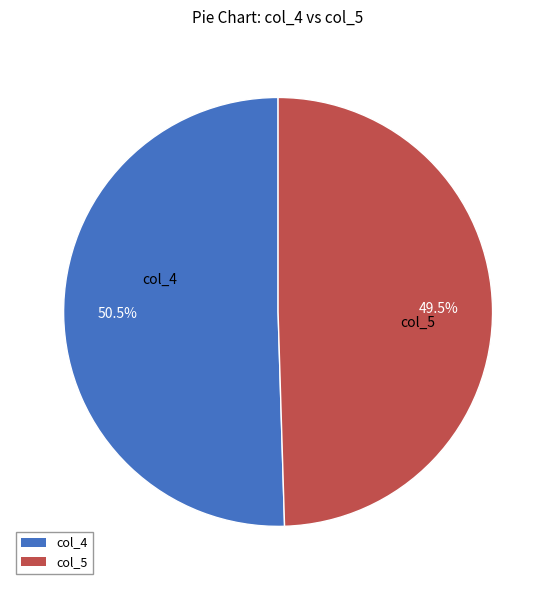

What percentage is NOT represented by col_4?

49.5%